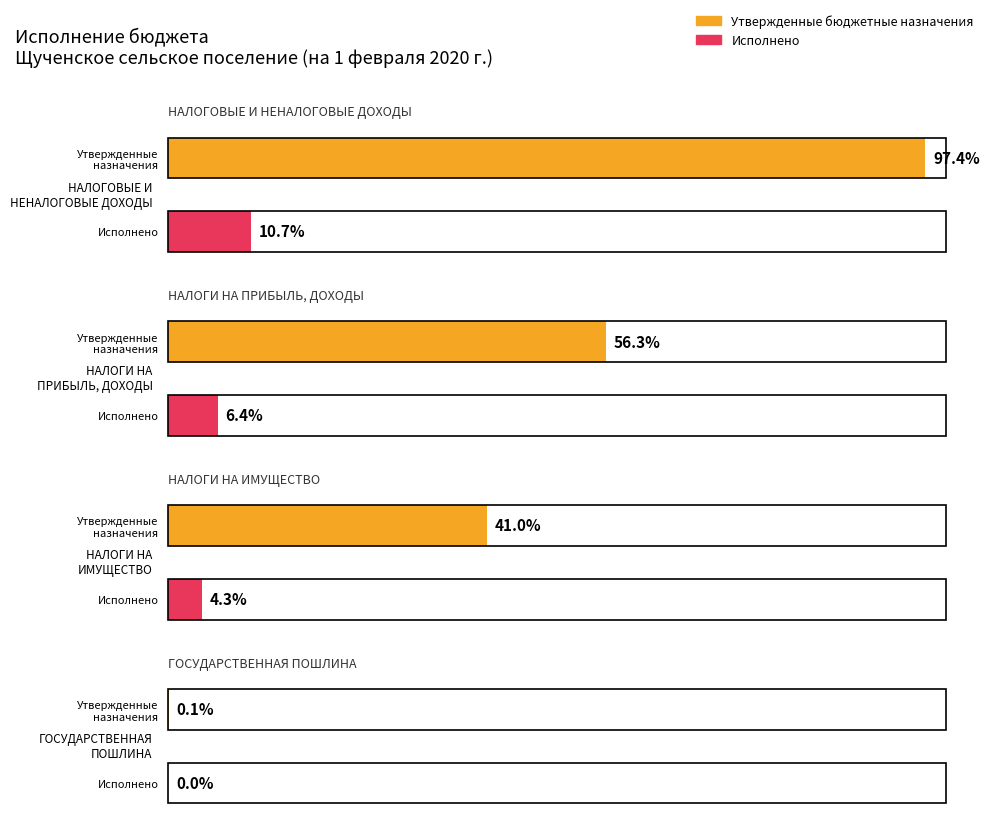

Is it true that Утвержденные бюджетные назначения equals 2689739.5 at НАЛОГОВЫЕ И
НЕНАЛОГОВЫЕ ДОХОДЫ?

False